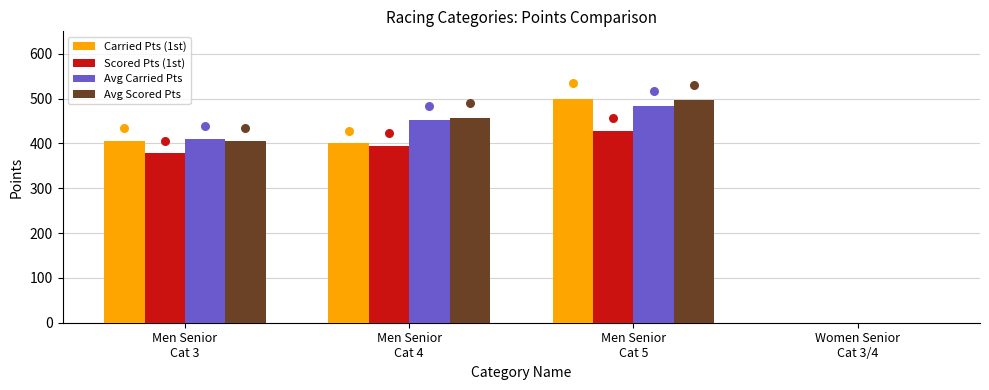

What is the total value across all series at Men Senior
Cat 4?

1703.9